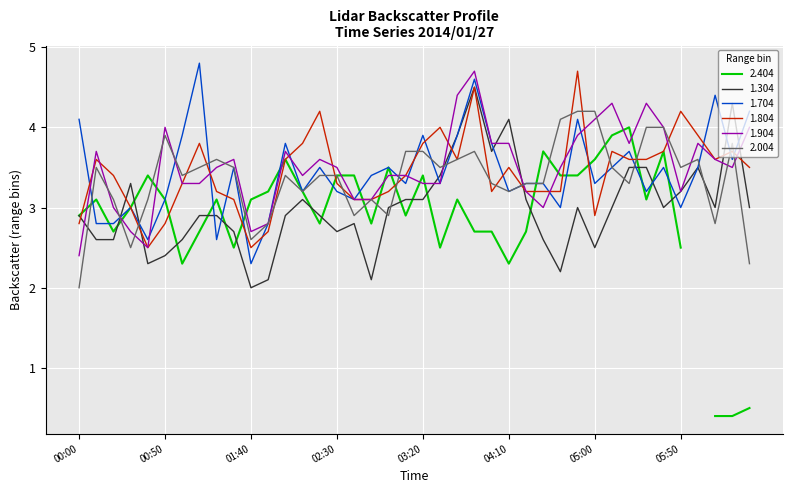

Where is the first local minimum for 1.904?

2014/01/27 00:40